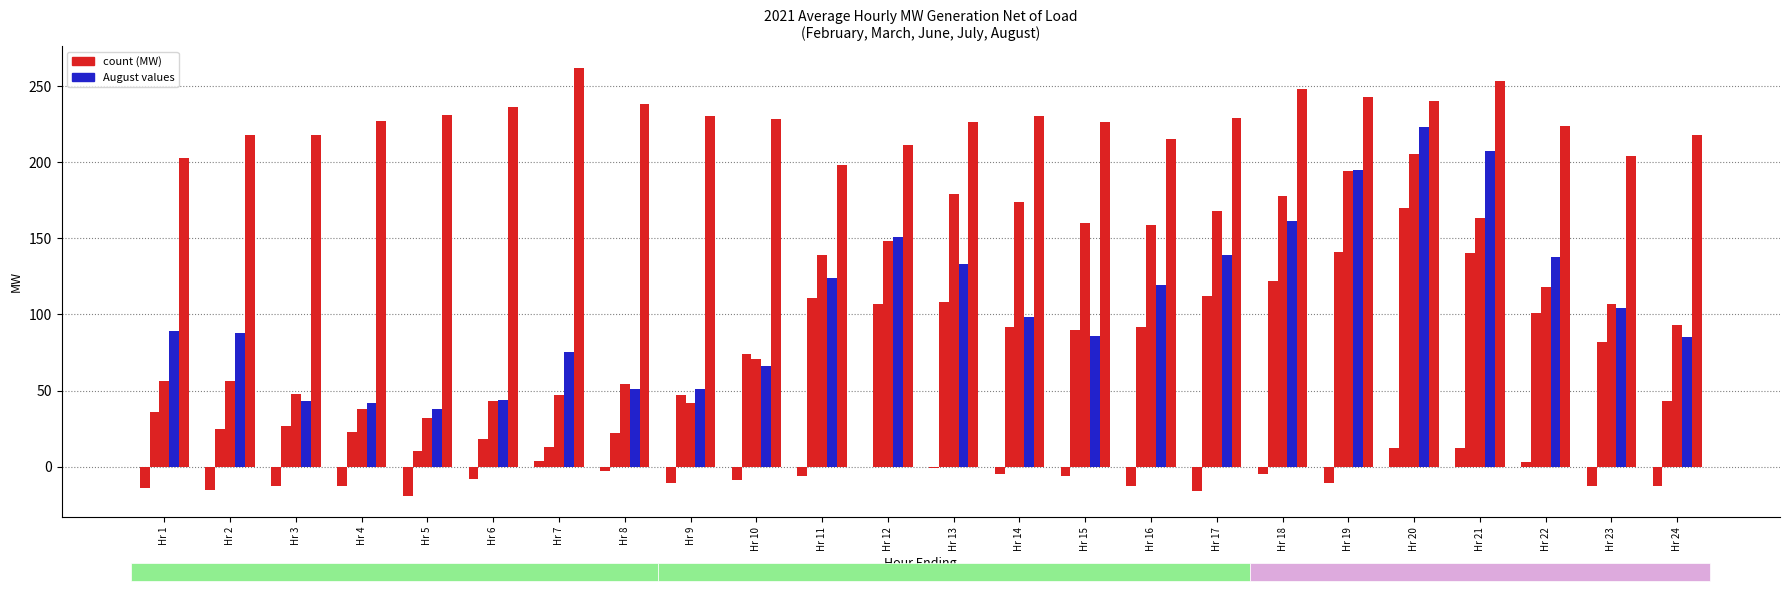

Reading right to left, transcribe all the data shown in this chart.

March: Hr 24=-13	Hr 23=-13	Hr 22=3	Hr 21=12	Hr 20=12	Hr 19=-11	Hr 18=-5	Hr 17=-16	Hr 16=-13	Hr 15=-6	Hr 14=-5	Hr 13=-1	Hr 12=0	Hr 11=-6	Hr 10=-9	Hr 9=-11	Hr 8=-3	Hr 7=4	Hr 6=-8	Hr 5=-19	Hr 4=-13	Hr 3=-13	Hr 2=-15	Hr 1=-14
June: Hr 24=43	Hr 23=82	Hr 22=101	Hr 21=140	Hr 20=170	Hr 19=141	Hr 18=122	Hr 17=112	Hr 16=92	Hr 15=90	Hr 14=92	Hr 13=108	Hr 12=107	Hr 11=111	Hr 10=74	Hr 9=47	Hr 8=22	Hr 7=13	Hr 6=18	Hr 5=10	Hr 4=23	Hr 3=27	Hr 2=25	Hr 1=36
July: Hr 24=93	Hr 23=107	Hr 22=118	Hr 21=163	Hr 20=205	Hr 19=194	Hr 18=178	Hr 17=168	Hr 16=159	Hr 15=160	Hr 14=174	Hr 13=179	Hr 12=148	Hr 11=139	Hr 10=71	Hr 9=42	Hr 8=54	Hr 7=47	Hr 6=43	Hr 5=32	Hr 4=38	Hr 3=48	Hr 2=56	Hr 1=56
August: Hr 24=85	Hr 23=104	Hr 22=138	Hr 21=207	Hr 20=223	Hr 19=195	Hr 18=161	Hr 17=139	Hr 16=119	Hr 15=86	Hr 14=98	Hr 13=133	Hr 12=151	Hr 11=124	Hr 10=66	Hr 9=51	Hr 8=51	Hr 7=75	Hr 6=44	Hr 5=38	Hr 4=42	Hr 3=43	Hr 2=88	Hr 1=89
February: Hr 24=218	Hr 23=204	Hr 22=224	Hr 21=253	Hr 20=240	Hr 19=243	Hr 18=248	Hr 17=229	Hr 16=215	Hr 15=226	Hr 14=230	Hr 13=226	Hr 12=211	Hr 11=198	Hr 10=228	Hr 9=230	Hr 8=238	Hr 7=262	Hr 6=236	Hr 5=231	Hr 4=227	Hr 3=218	Hr 2=218	Hr 1=203